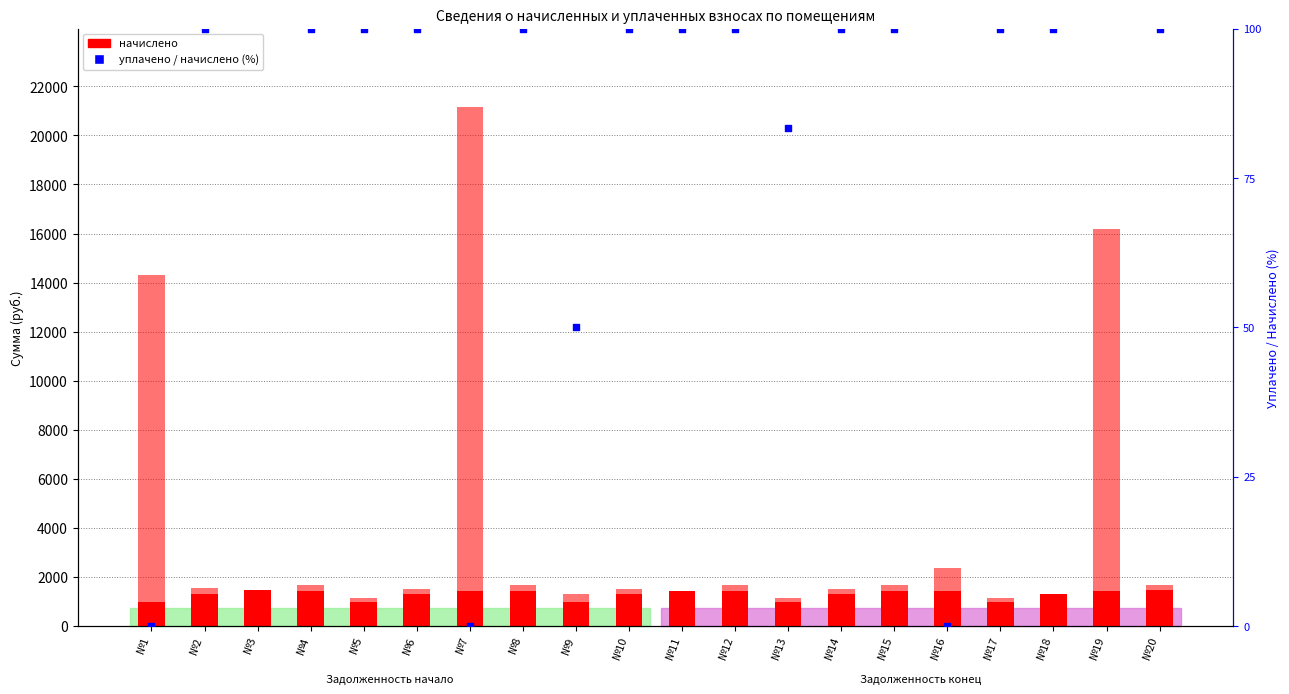

What is the total value across all series at №8?

1765.8